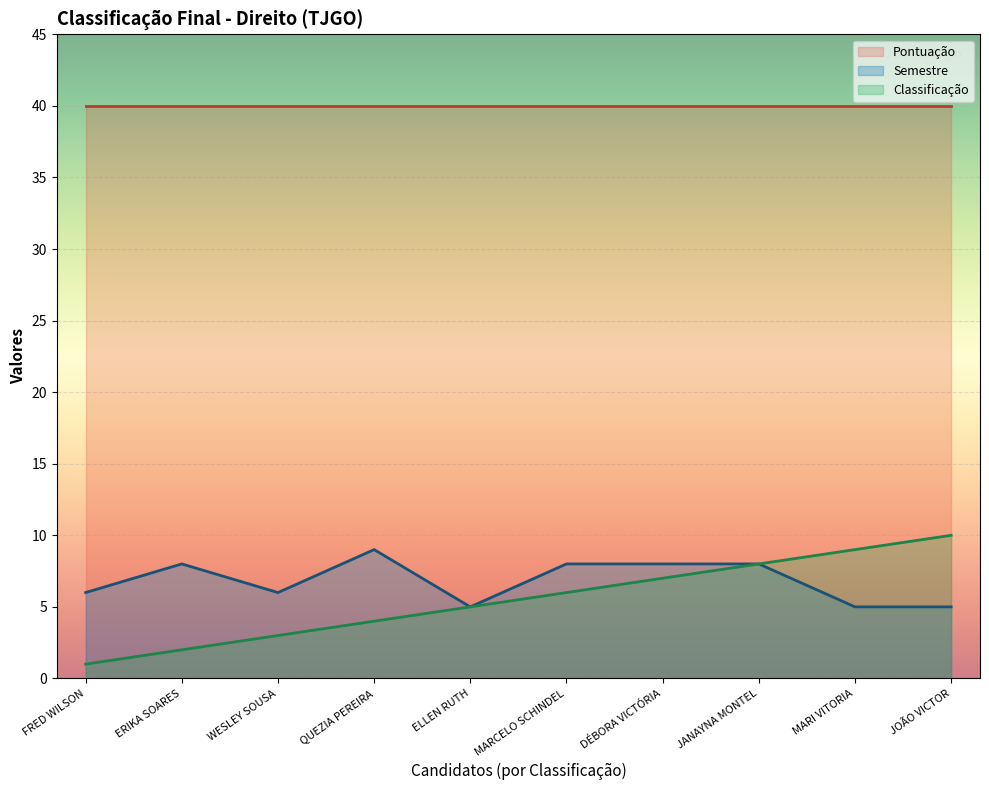

True or false: Semestre and Classificação cross at least once.

False